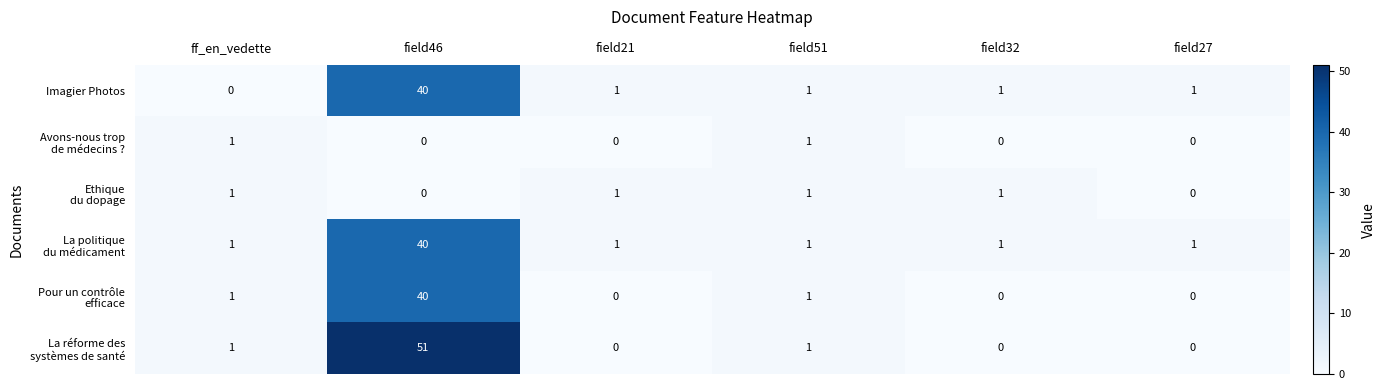

Which category has the lowest value in the Imagier Photos series?

ff_en_vedette